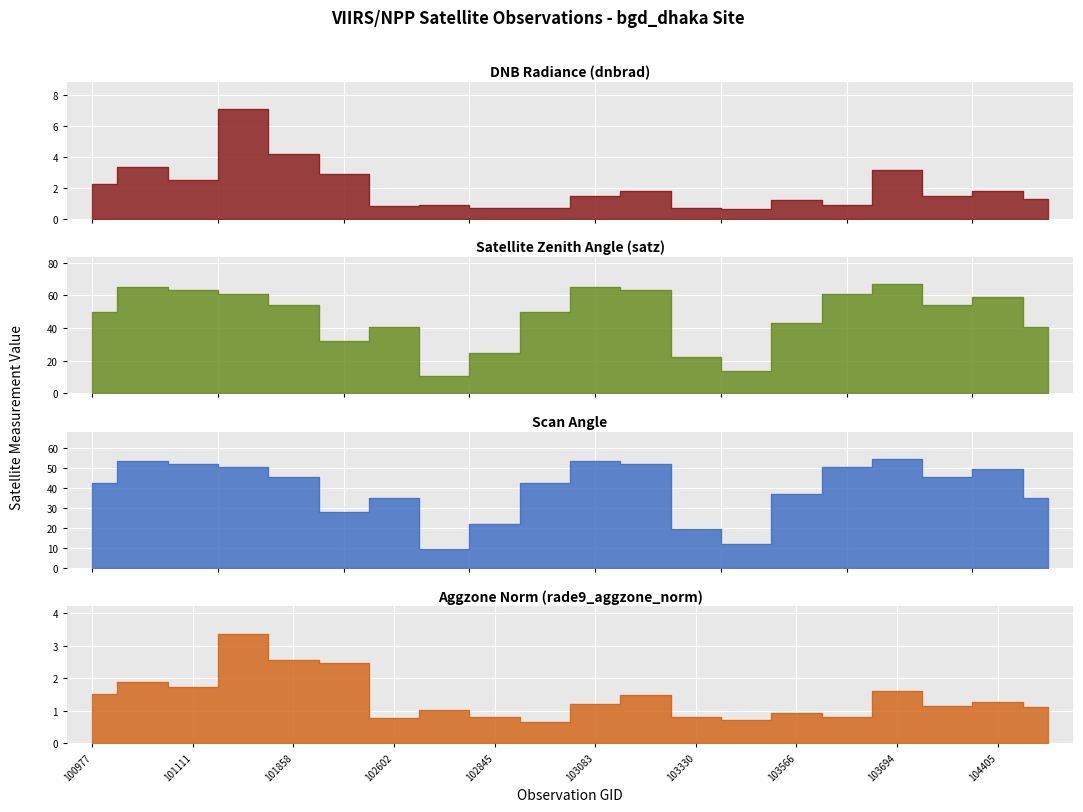

Is it true that rade9_aggzone_norm equals 2.0 at 104522?

False